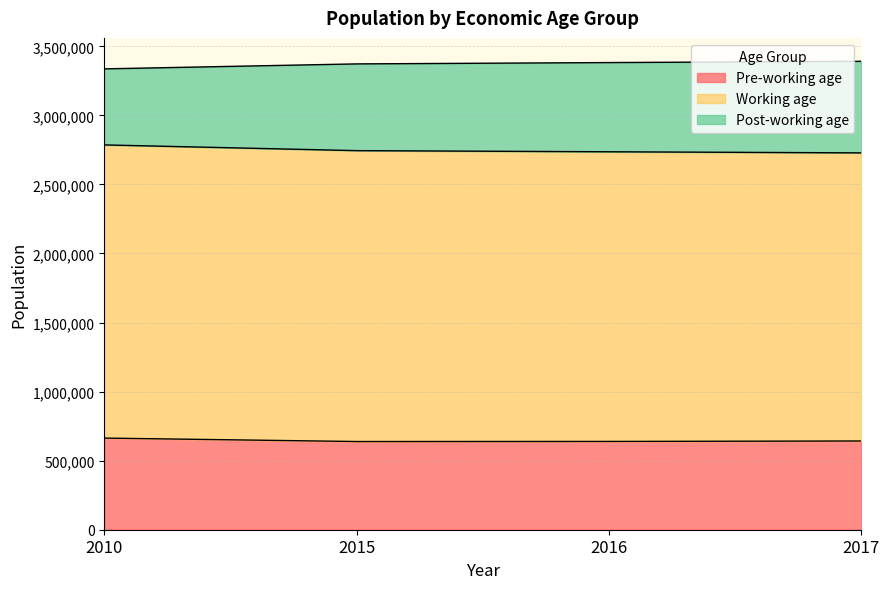

What is the total value across all series at 2015?

3372618